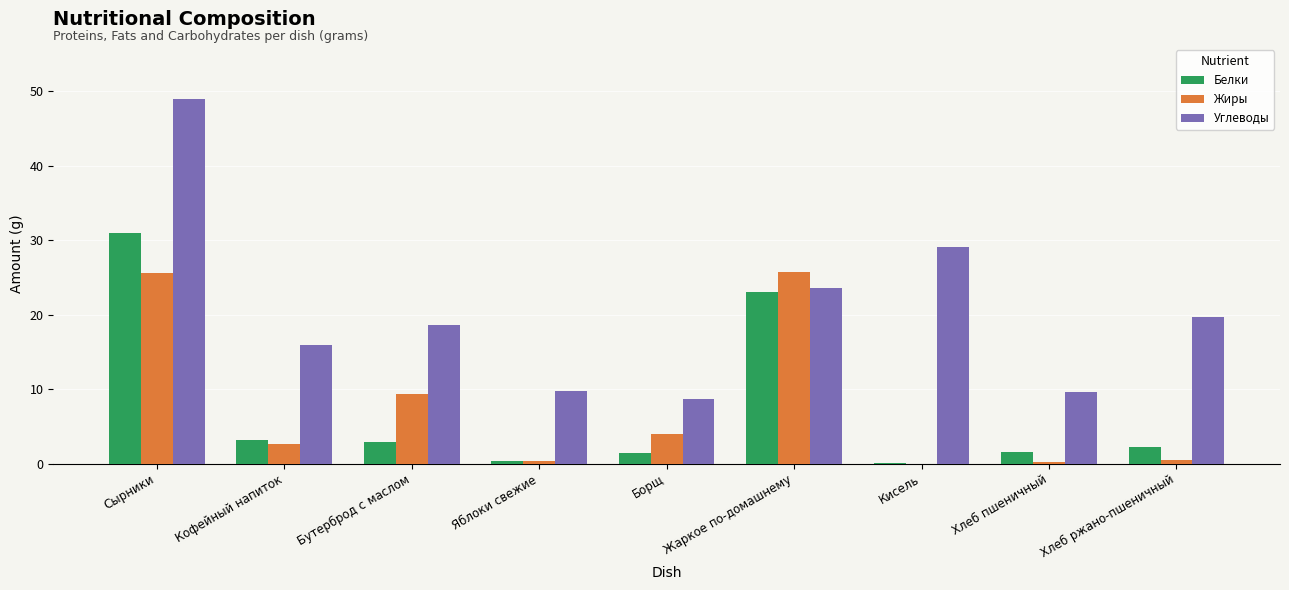

Where is Жиры nearest to the value 12?

Бутерброд с маслом